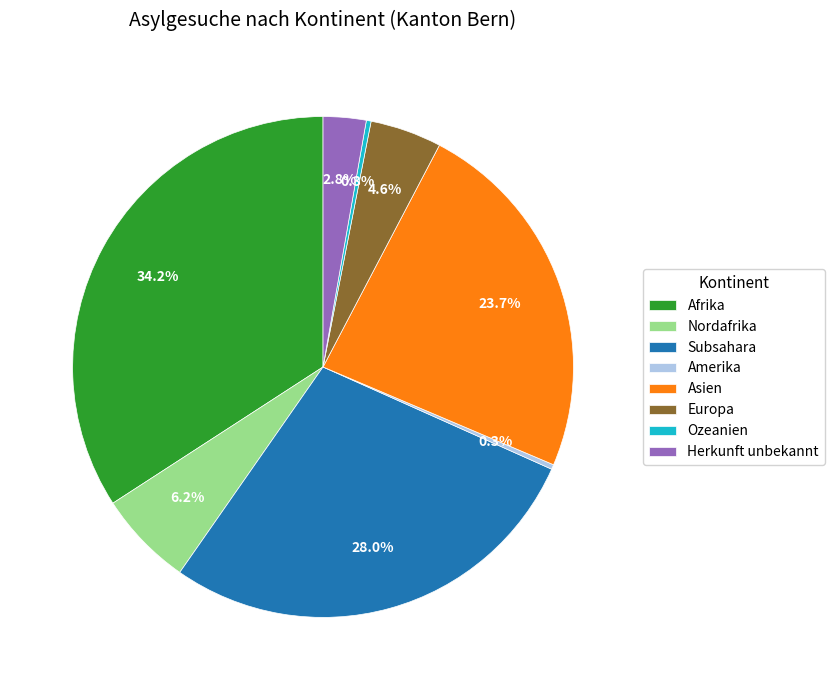

How many segments does this pie chart have?

8